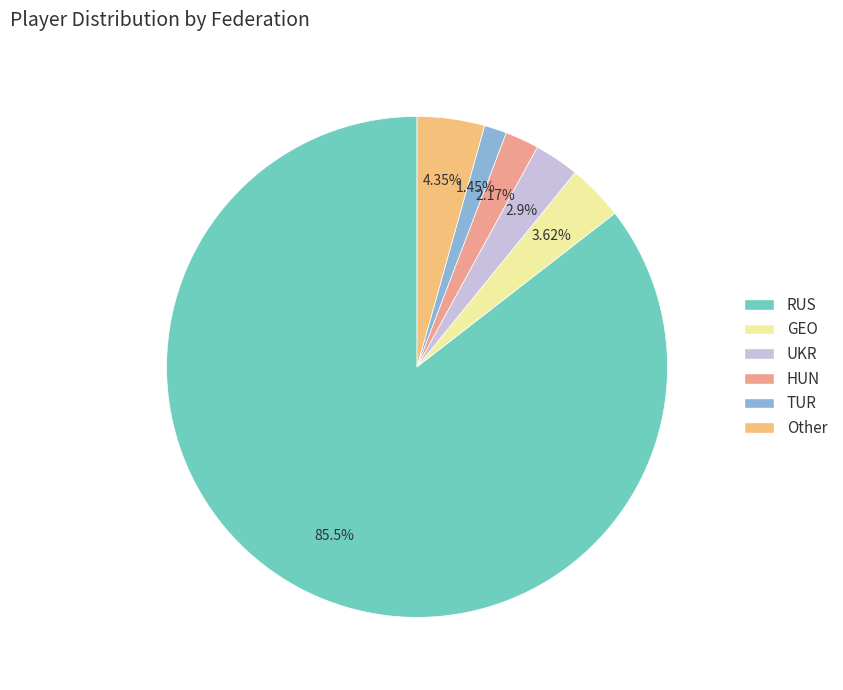

How much of the chart is everything except Other?

95.7%